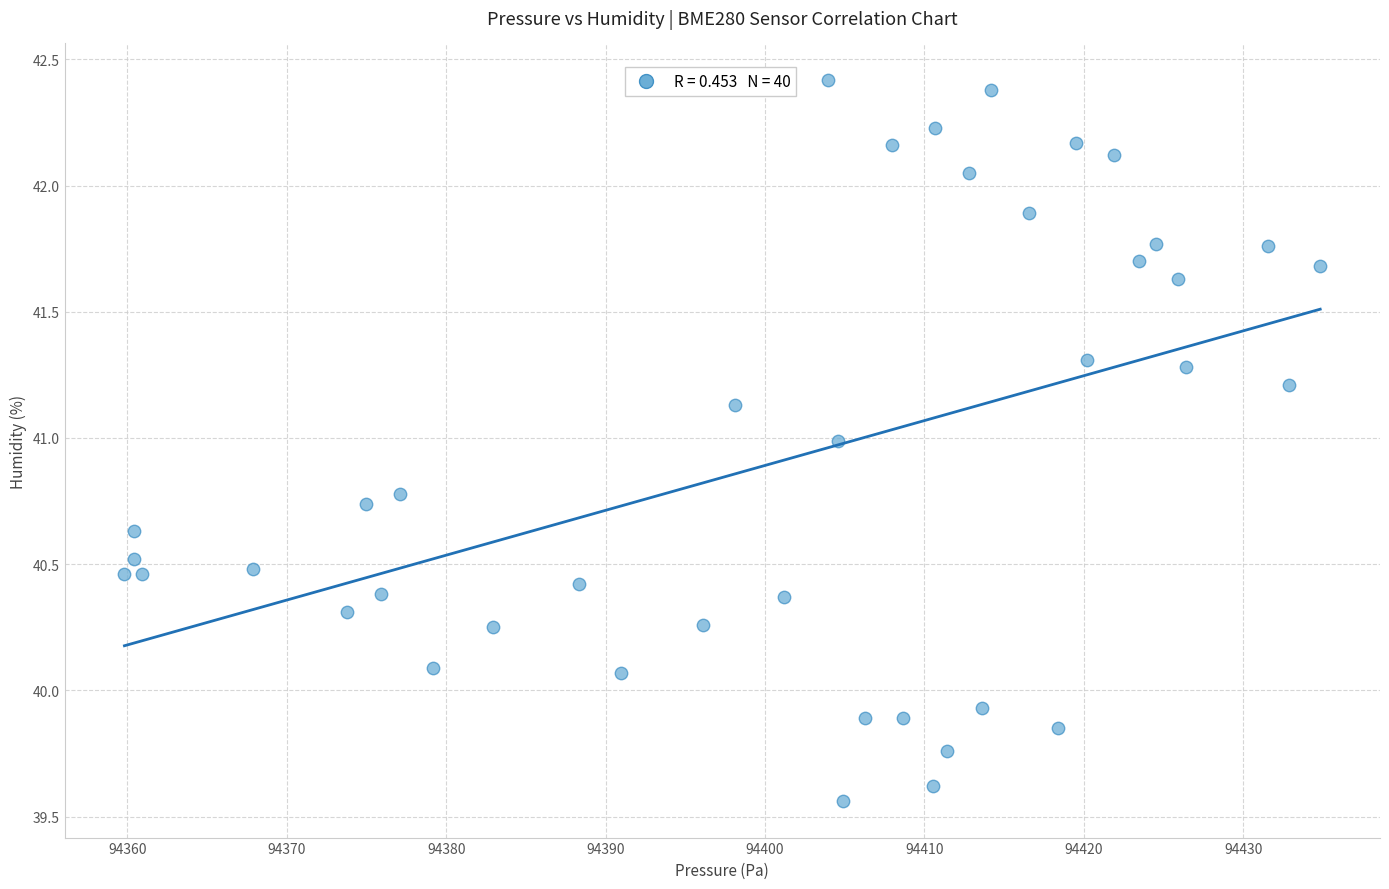

What is the range of Y values (max minus min)?

2.9